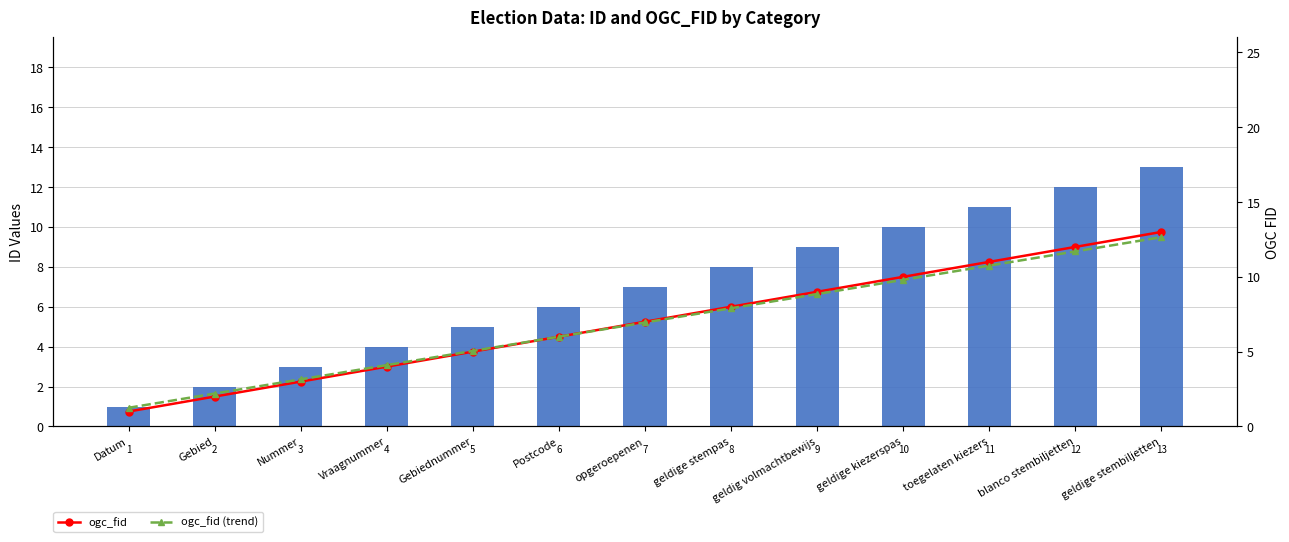

Count the number of data series in this chart.

2